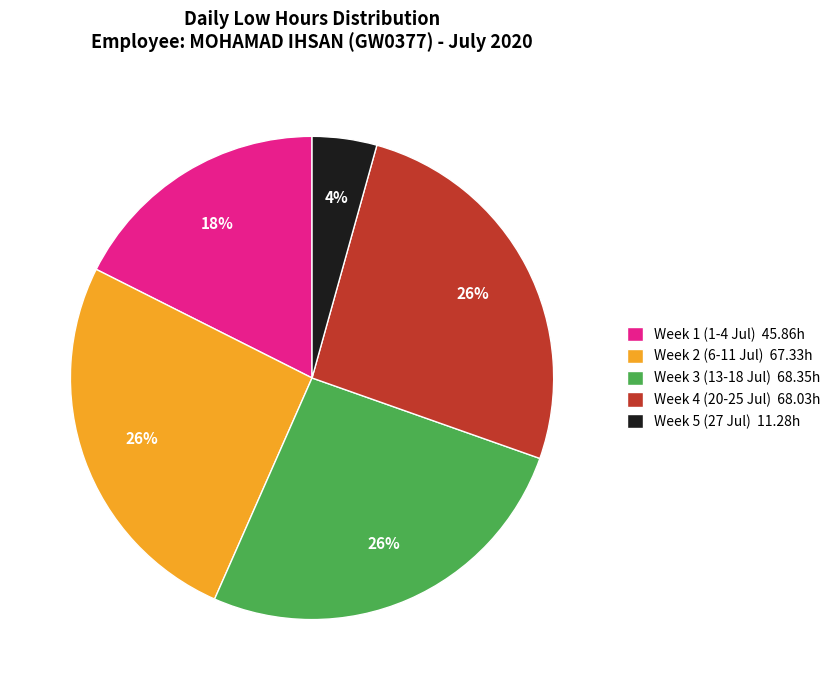

Do Week 5 (27 Jul) 11.28h and Week 1 (1-4 Jul) 45.86h together represent more than half of the pie?

No